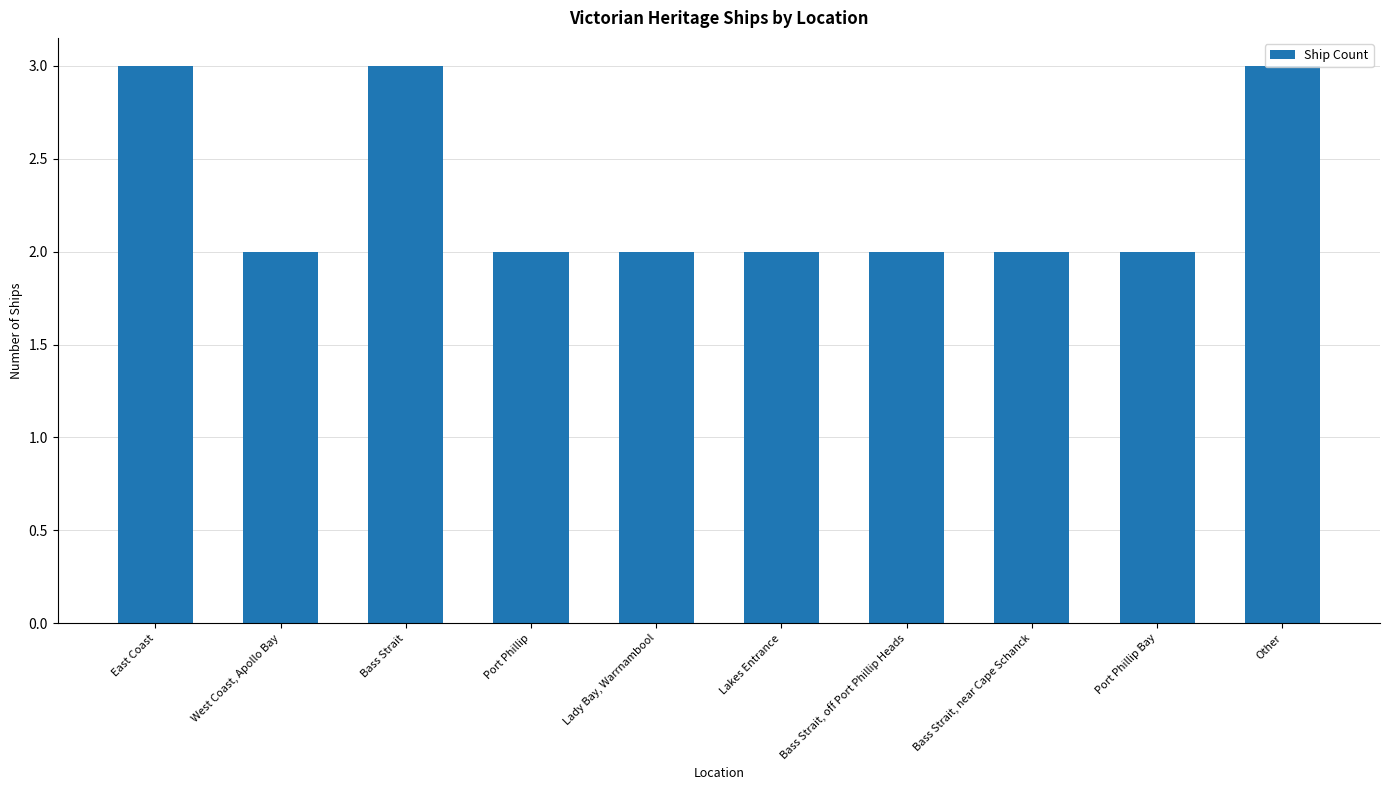

Is it true that the value at Lady Bay, Warrnambool is 1?

False